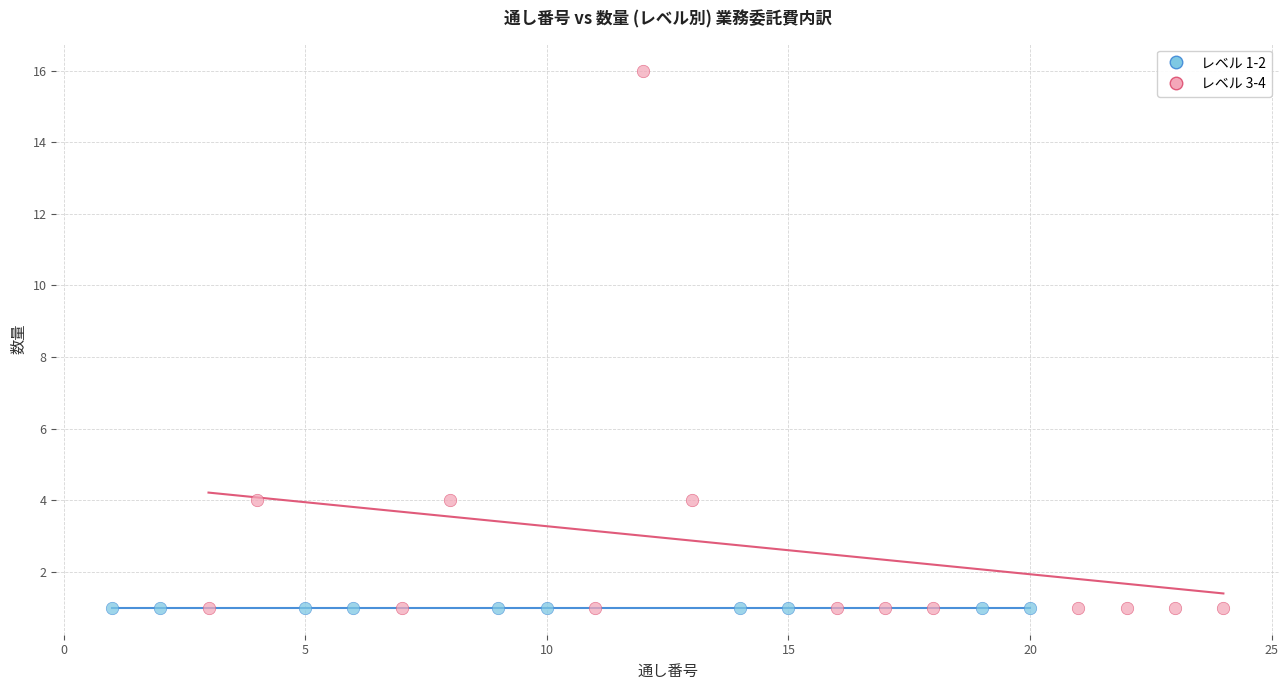

Which series reaches the maximum Y coordinate?

レベル 3-4